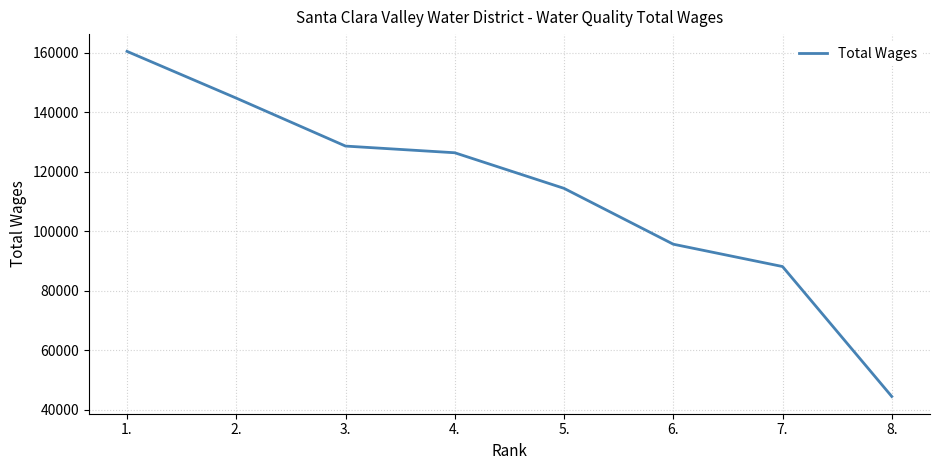

At which label is the value closest to 102482?

6.